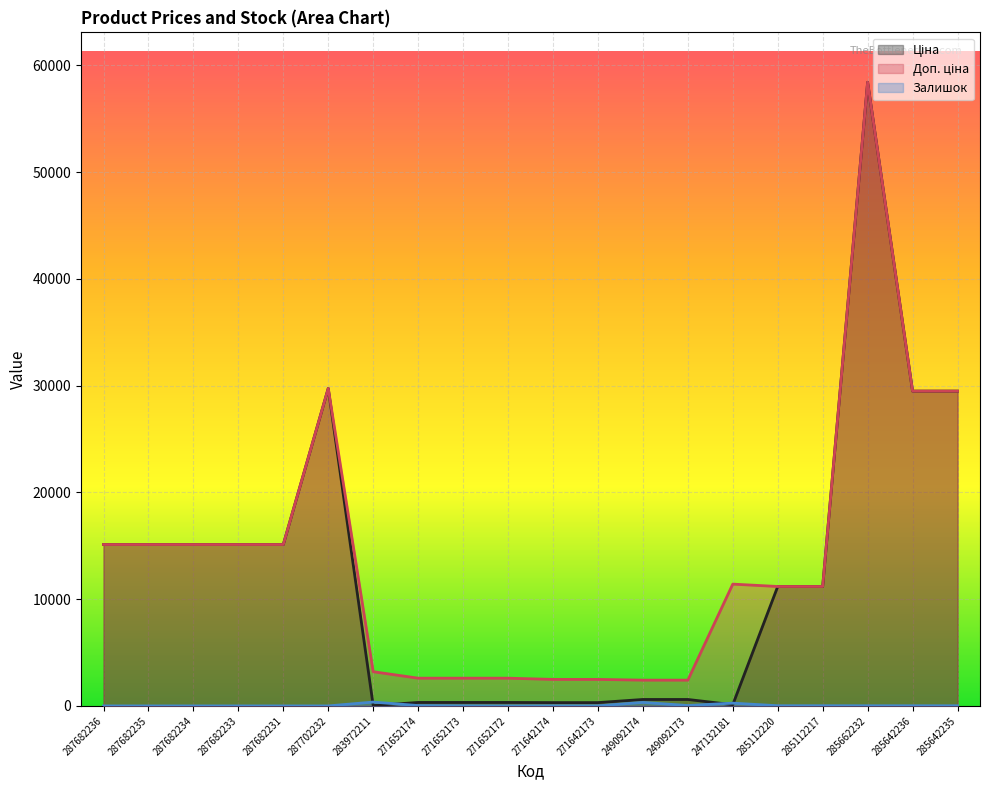

Which series has the largest total across all categories?

Доп. ціна